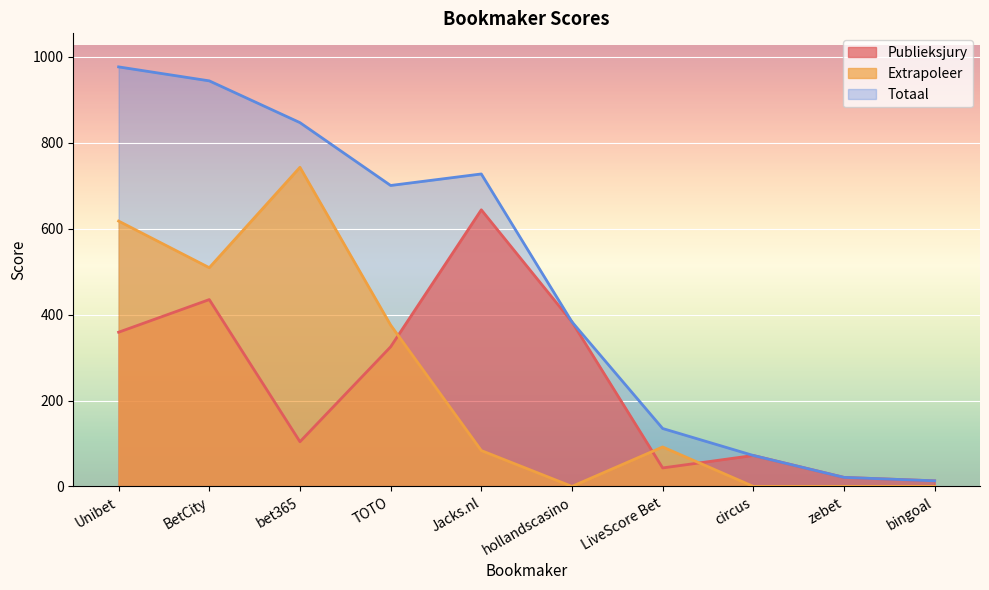

What are all the series names shown in the legend?

Publieksjury, Extrapoleer, Totaal